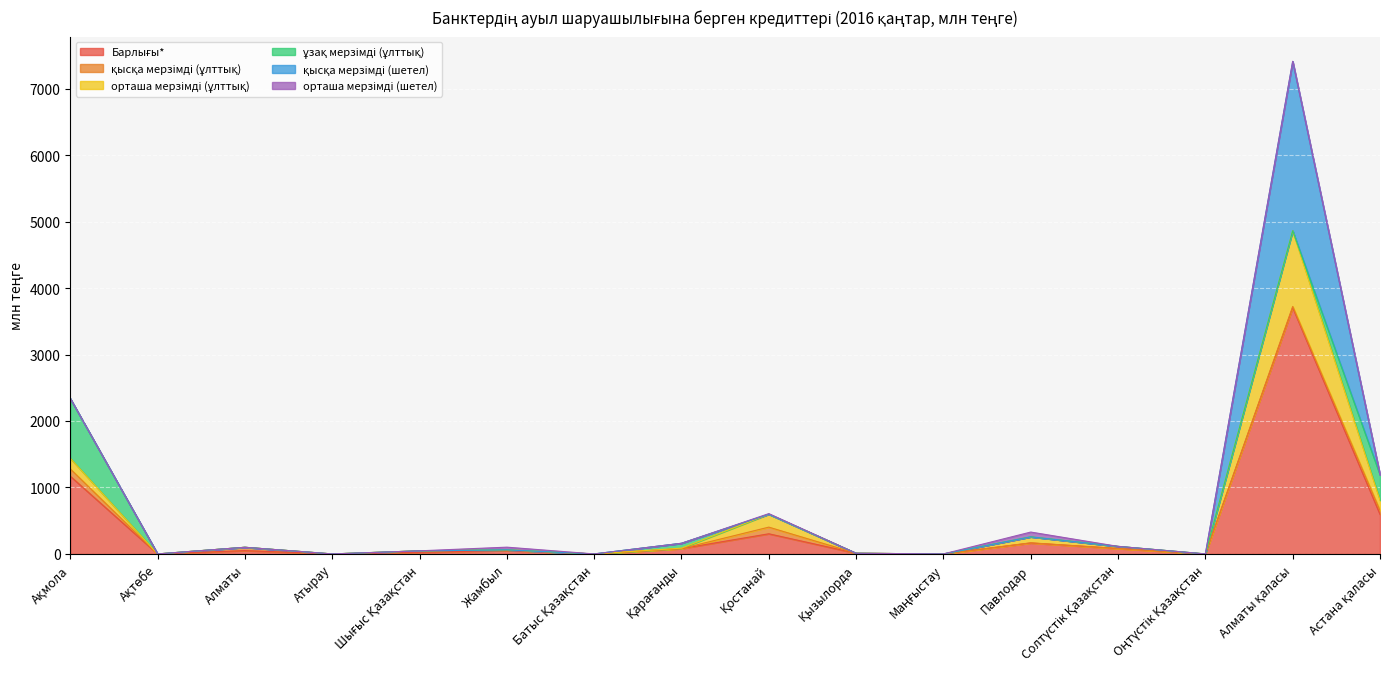

At how many categories does at least one series exceed 2110?

1